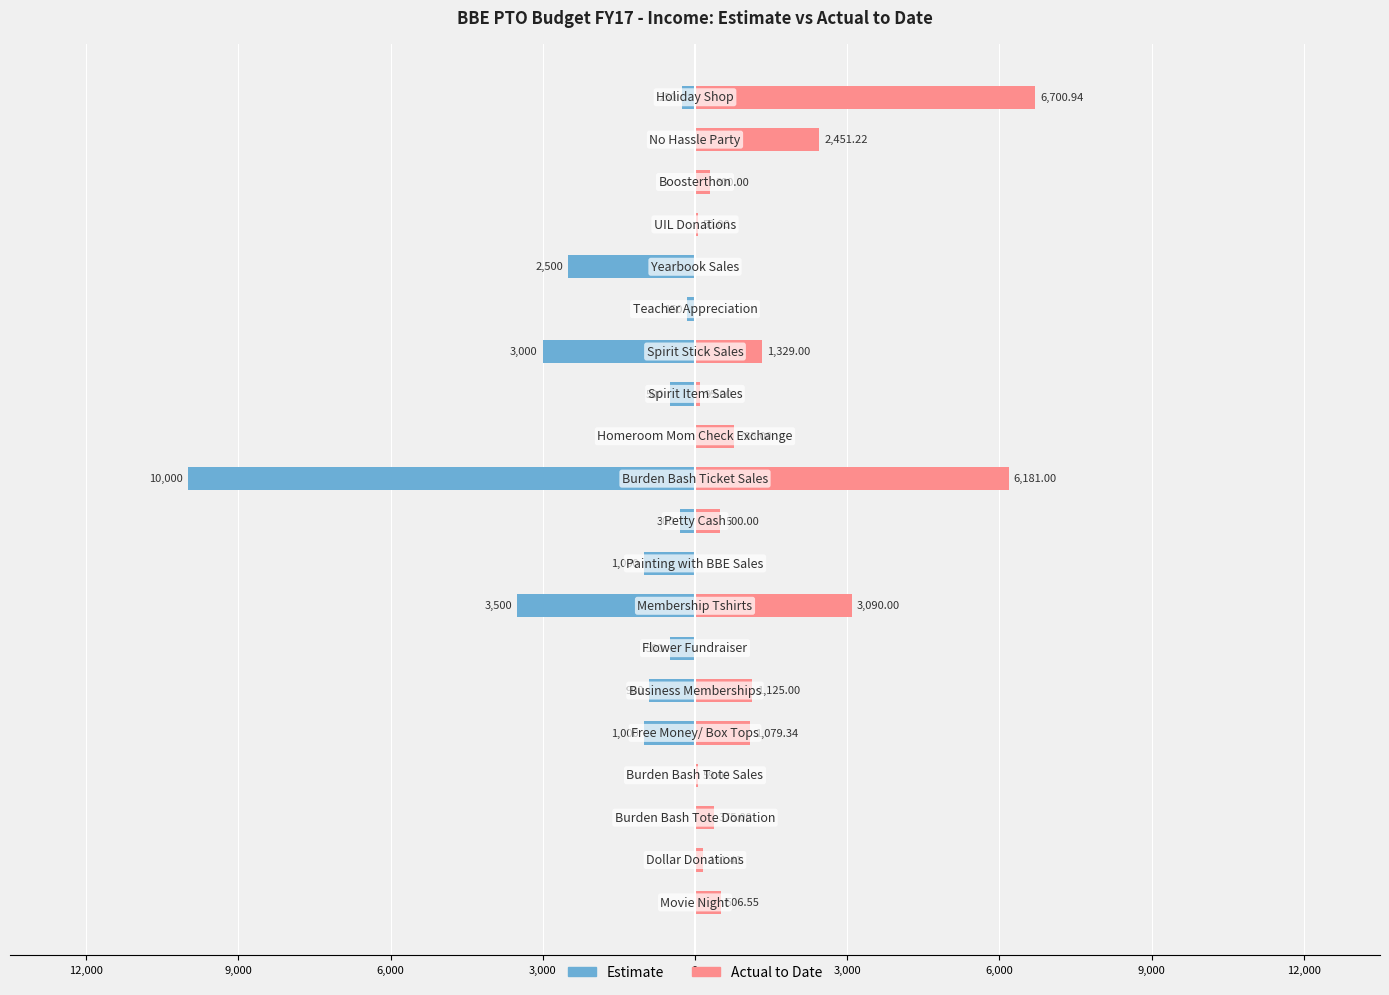

Which has a higher value, 15 or 10?

15